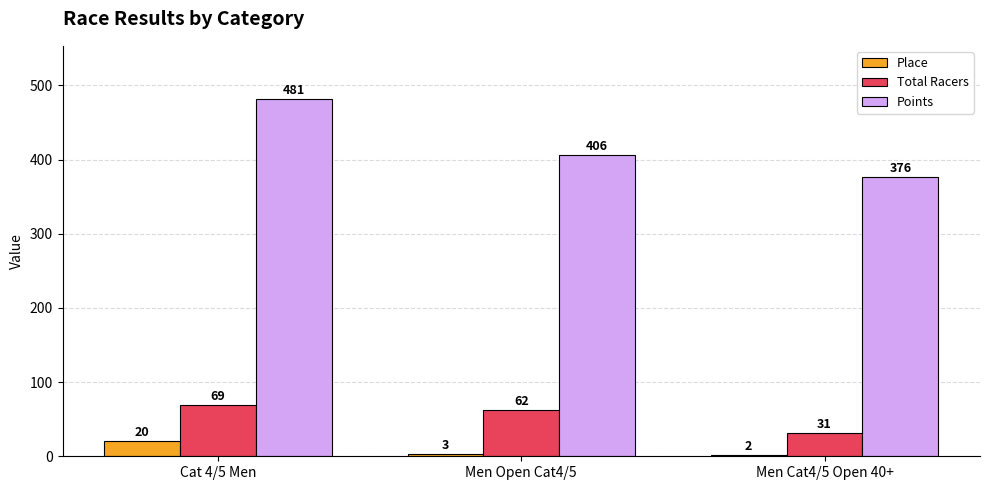

Which series changed the most between Cat 4/5 Men and Men Open Cat4/5?

Points